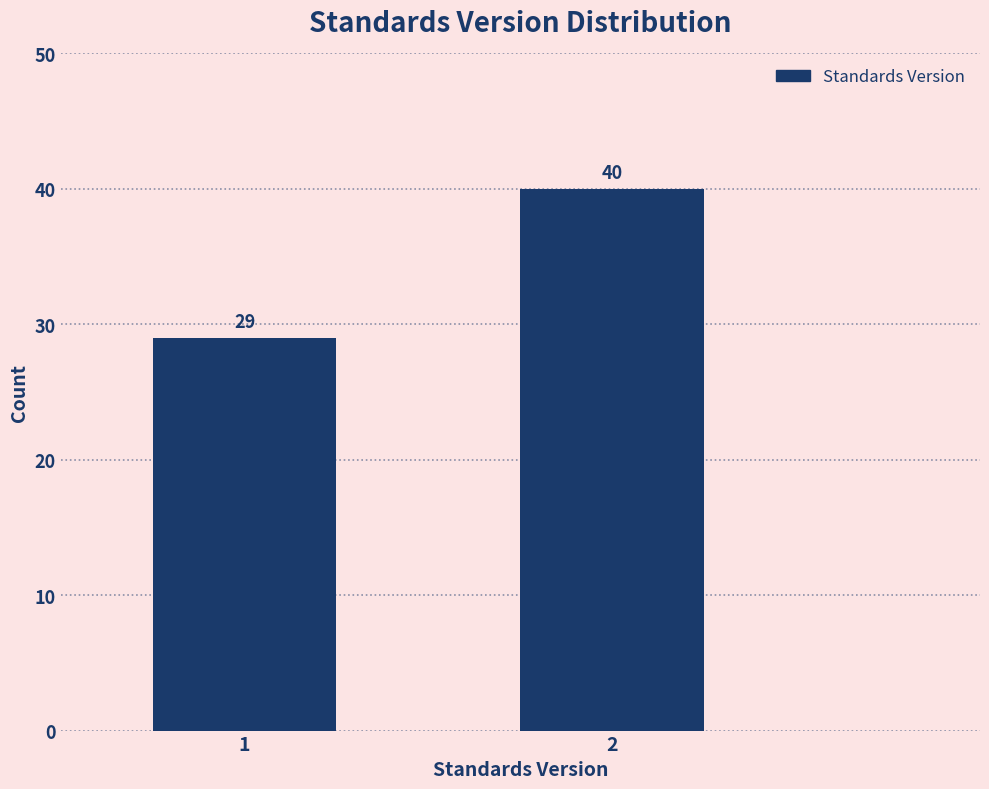

Reading left to right, transcribe all the data shown in this chart.

1=29	2=40